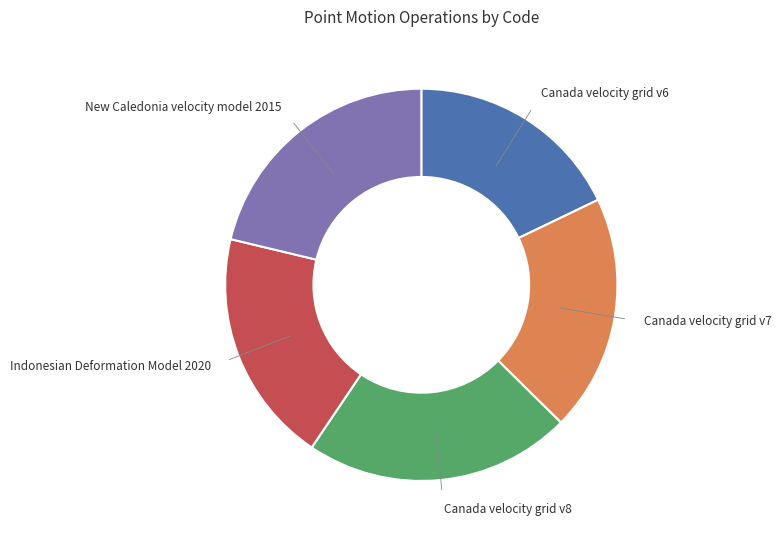

Is Indonesian Deformation Model 2020 the majority of the pie?

No